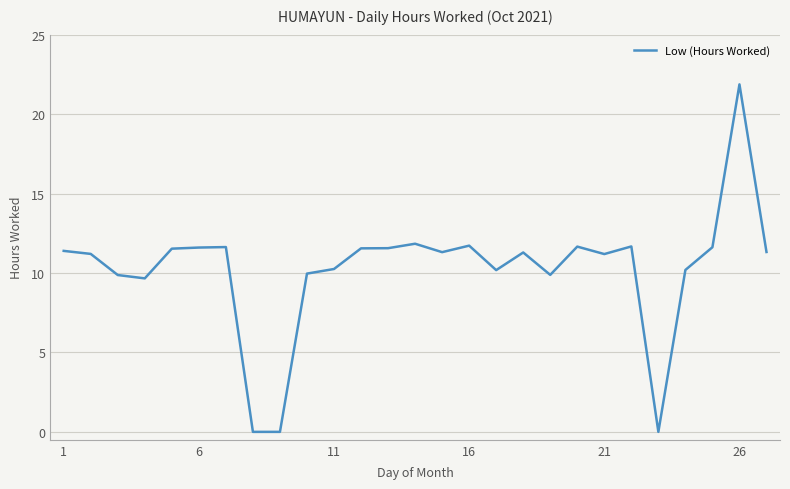

What is the difference between the maximum and minimum values?

21.9